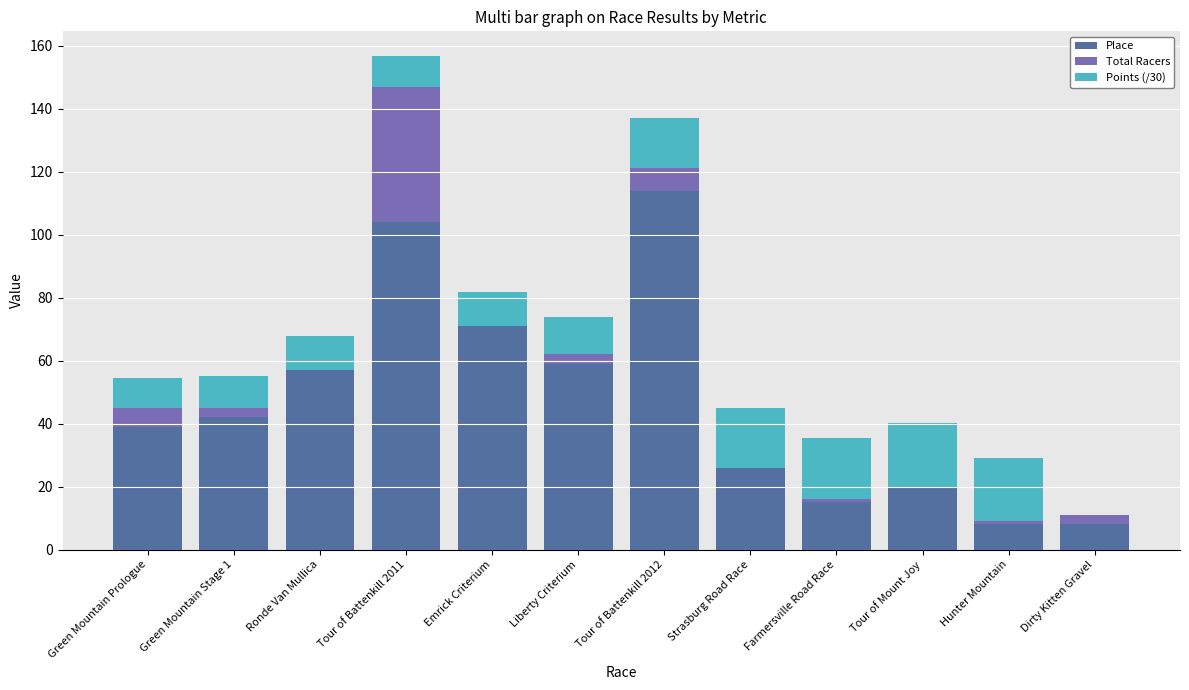

What is the highest value of the Place series?

114.0